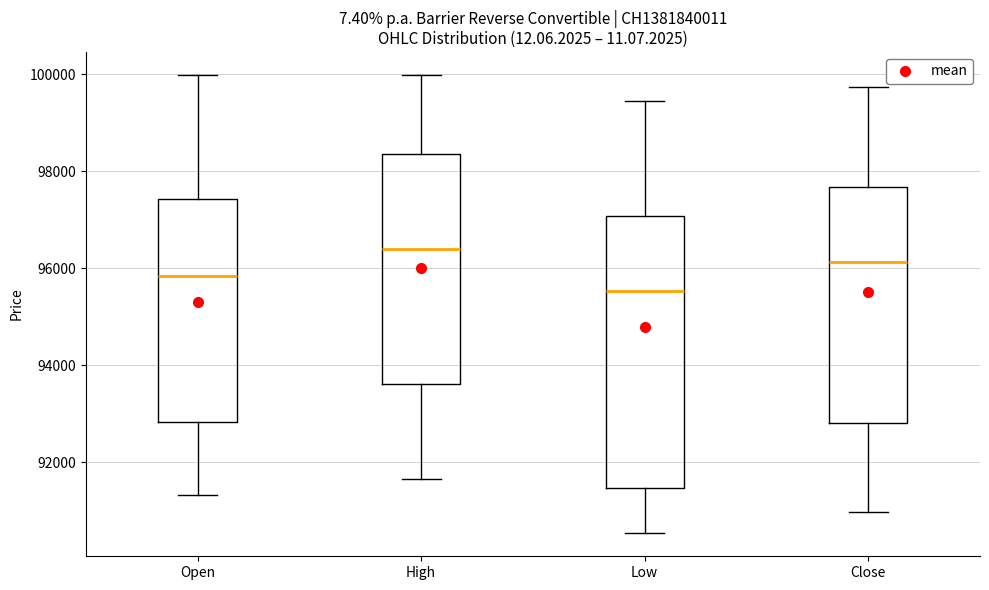

Where does the lower whisker of the box for Low end on the y-axis? The values are not printed on the chart, so give them approximately, as read against the axis.

90600